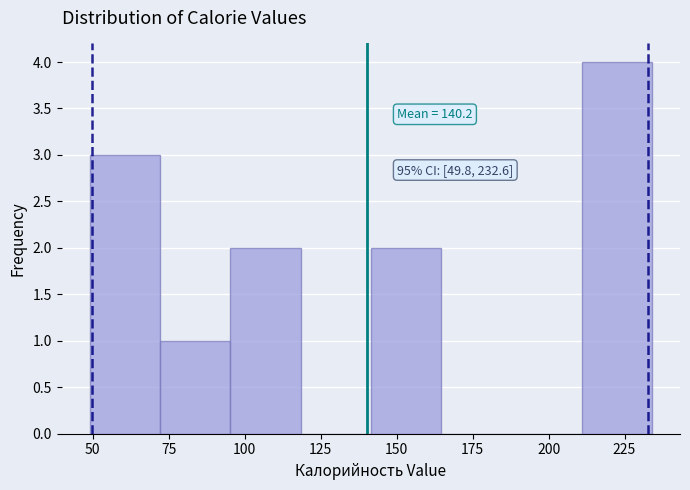

Over which range of the x-axis is the bar tallest?

210 to 235